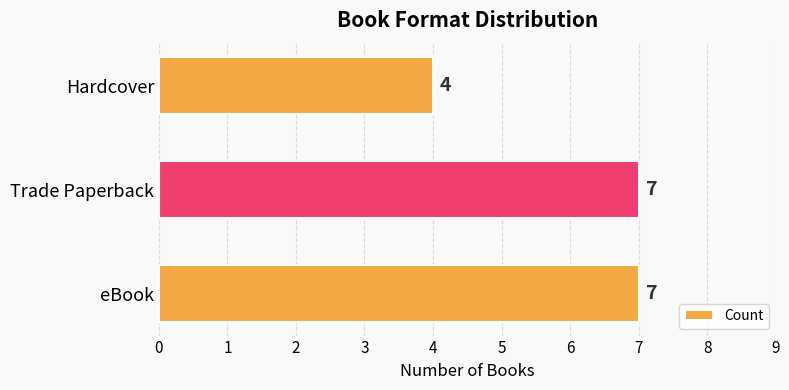

How many values are between 4 and 7?

3